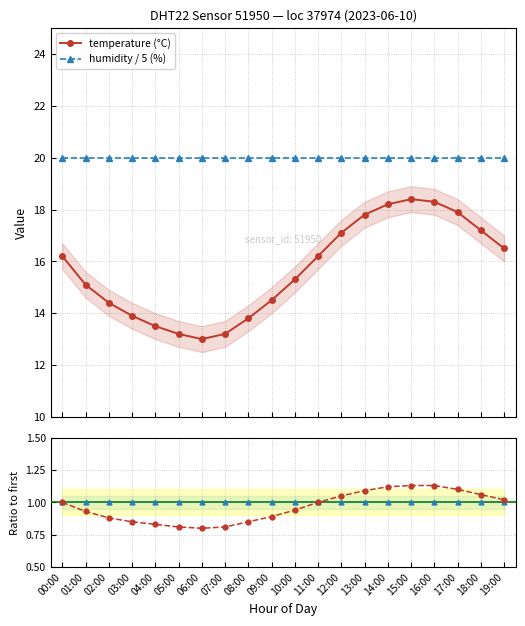

Where does the temperature (°C) series first go above 16?

00:00